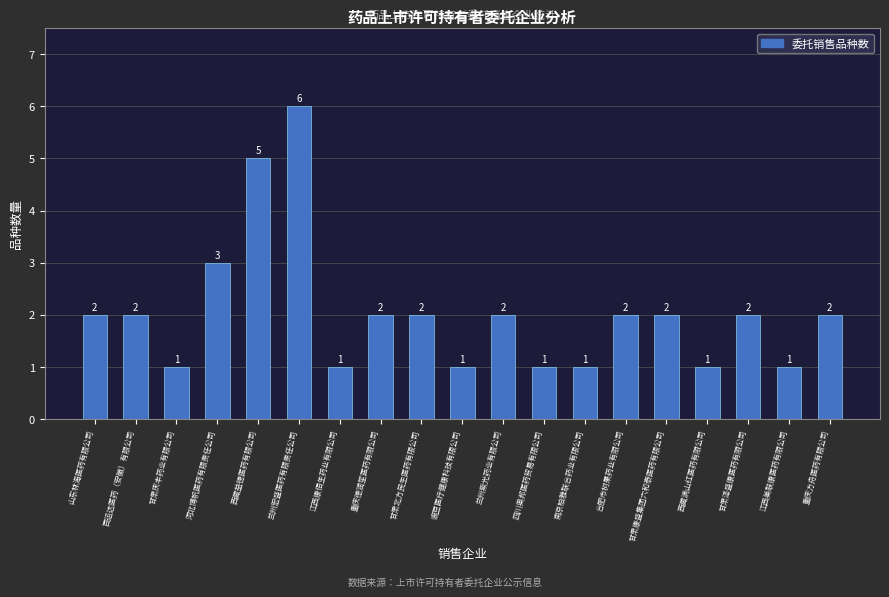

Reading right to left, list all the values displayed in this chart.

2	1	2	1	2	2	1	1	2	1	2	2	1	6	5	3	1	2	2